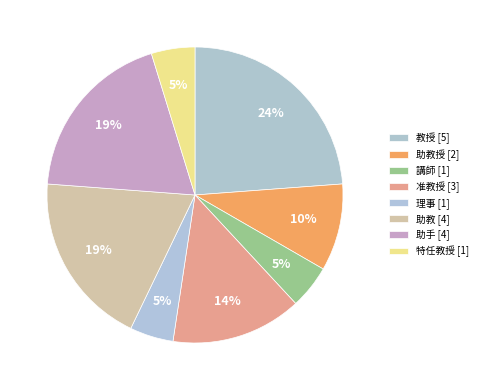

Does any single category account for the majority?

No